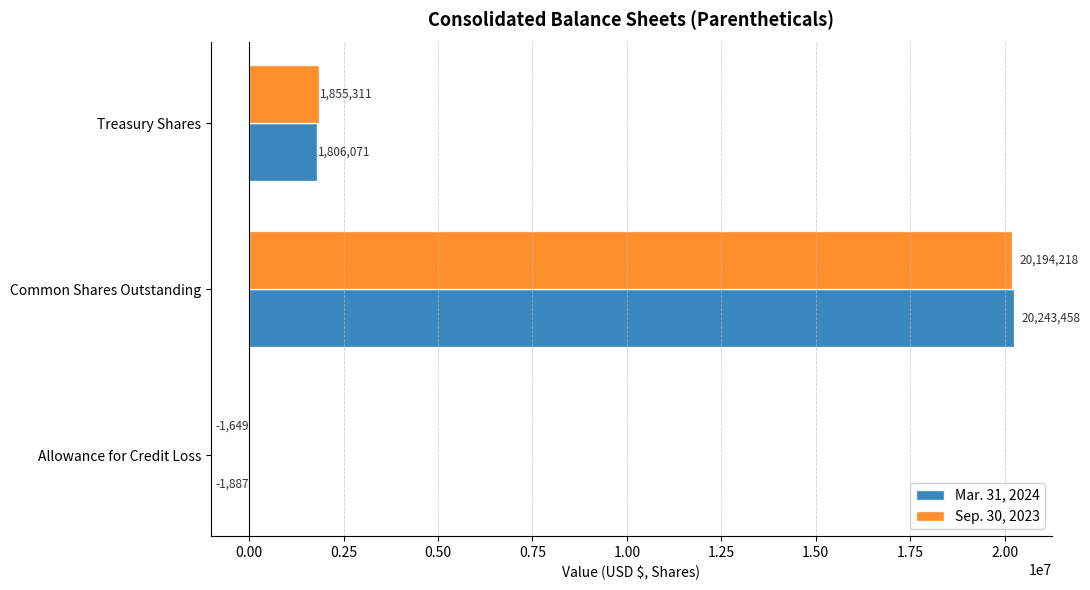

At which label is Sep. 30, 2023 closest to 10096284?

Treasury Shares